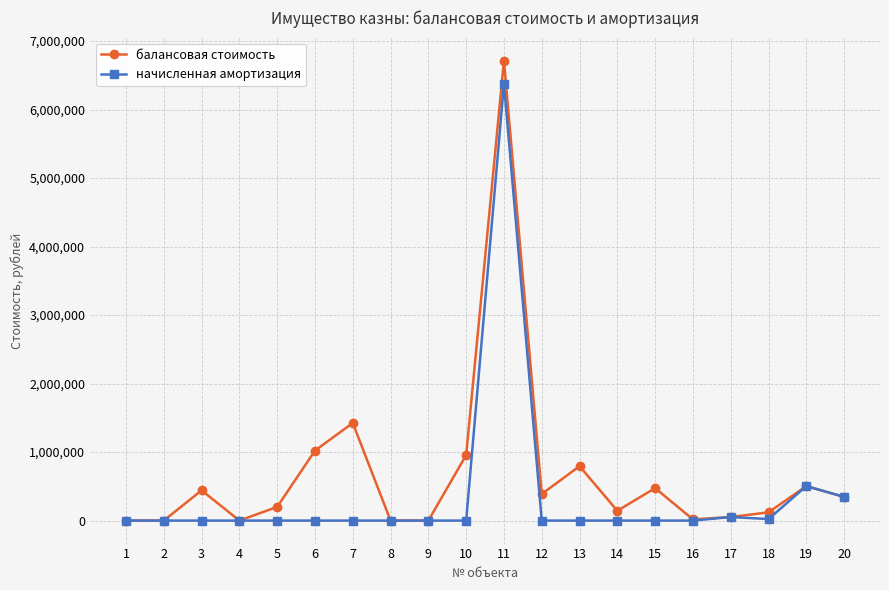

Is it true that начисленная амортизация equals 2886734.5 at 3?

False